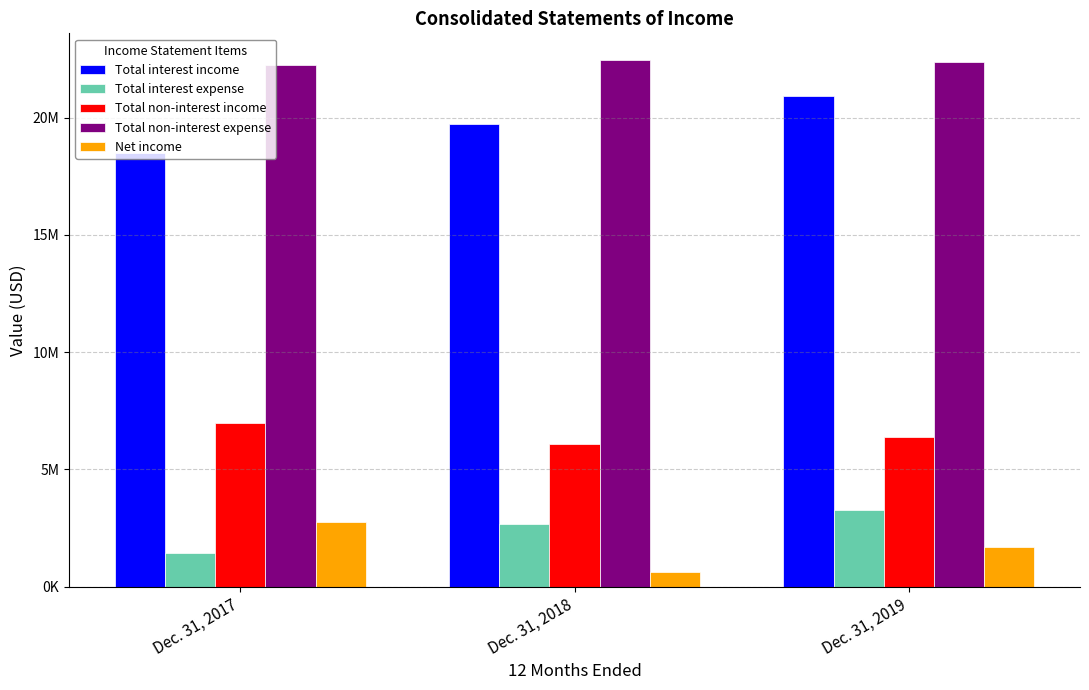

Does the chart contain stacked bars?

No